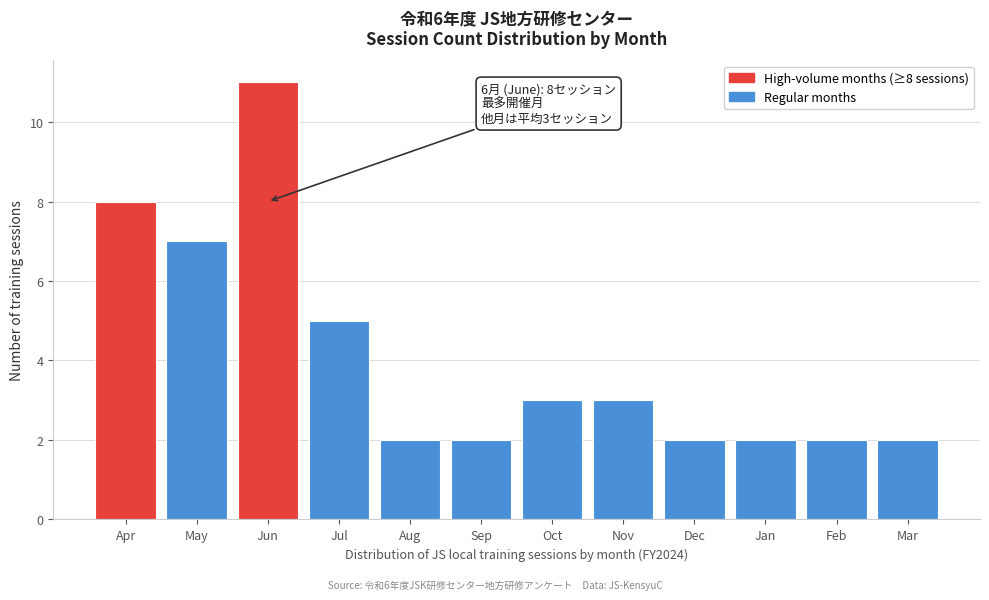

Reading left to right, what are all the values shown in this chart?

8	7	11	5	2	2	3	3	2	2	2	2